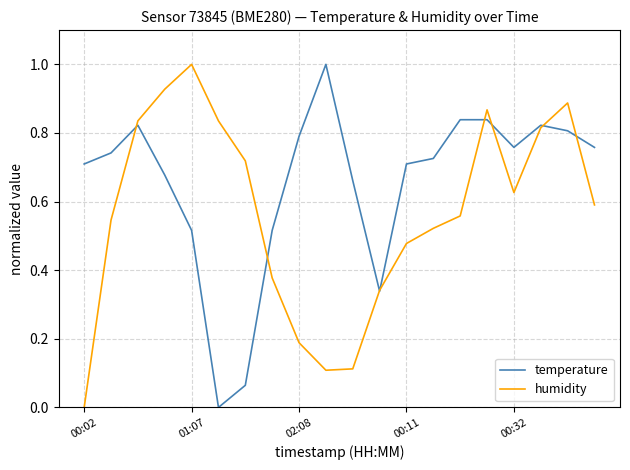

Which series has the largest total across all categories?

temperature